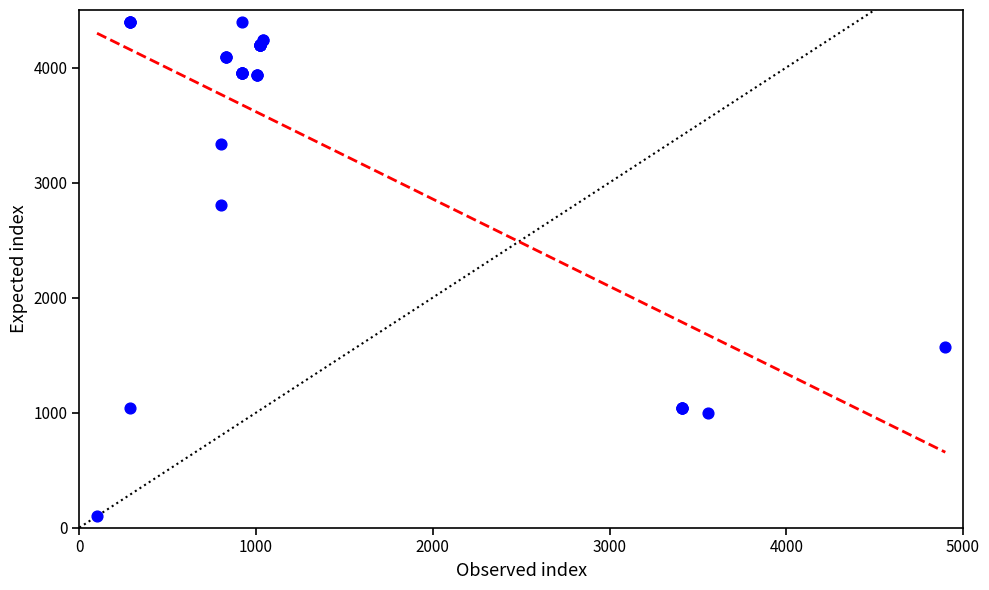

What Y value in the scatter plot is closest to 2250?

2807.6